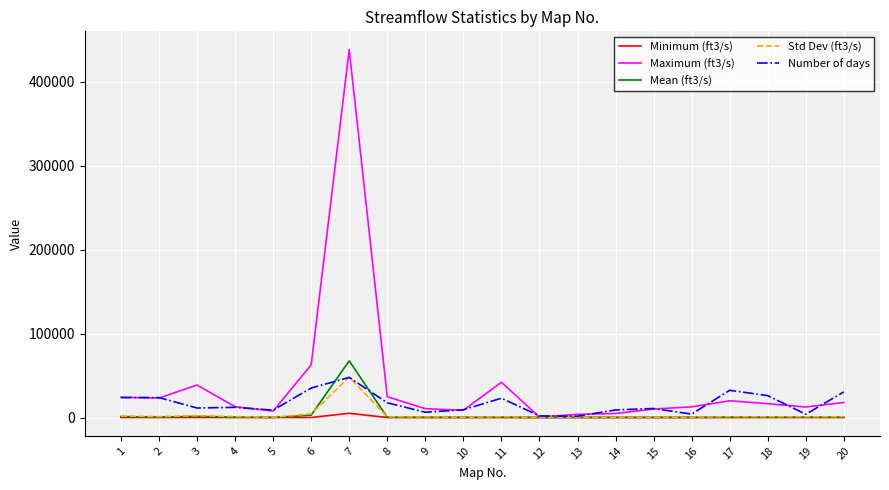

What is the sum of all Mean (ft3/s) values?

75845.5